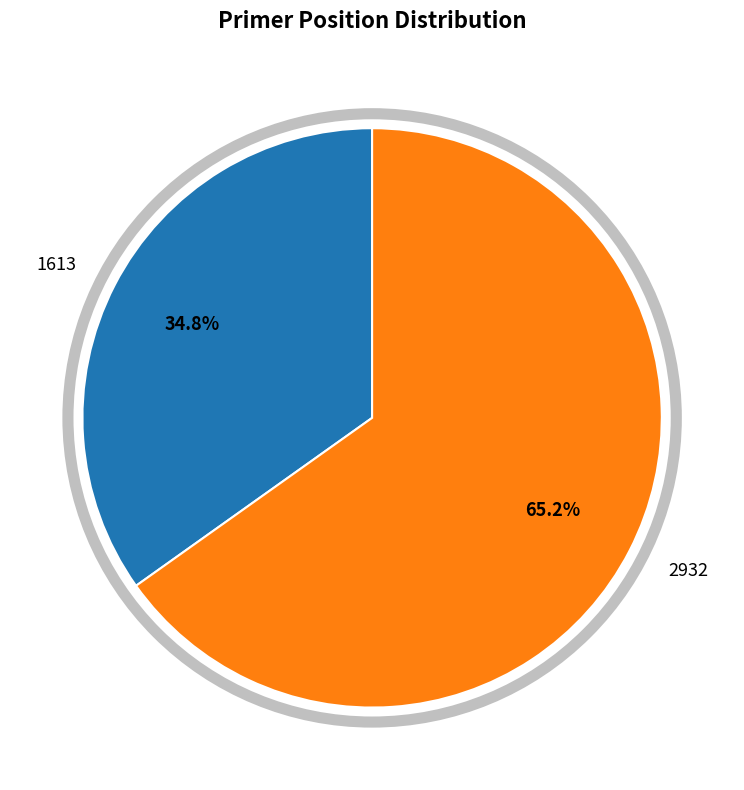

How many slices are in this pie chart?

2